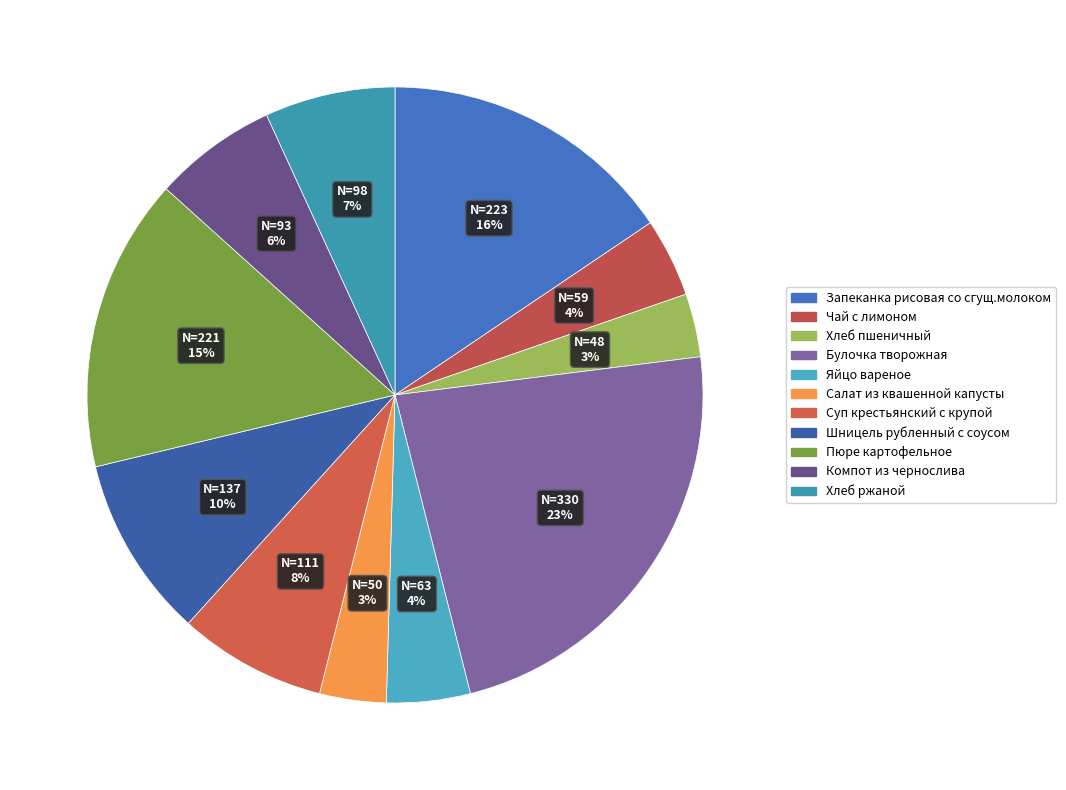

To the nearest percent, what percentage of the pie is Чай с лимоном?

4%